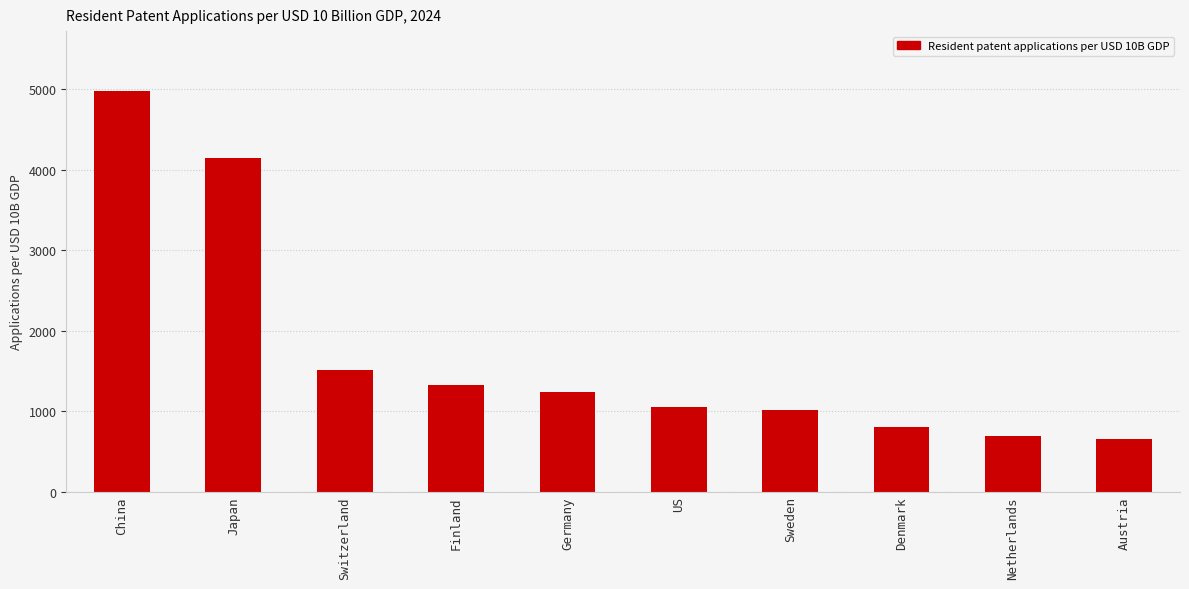

How many bars are there in total?

10